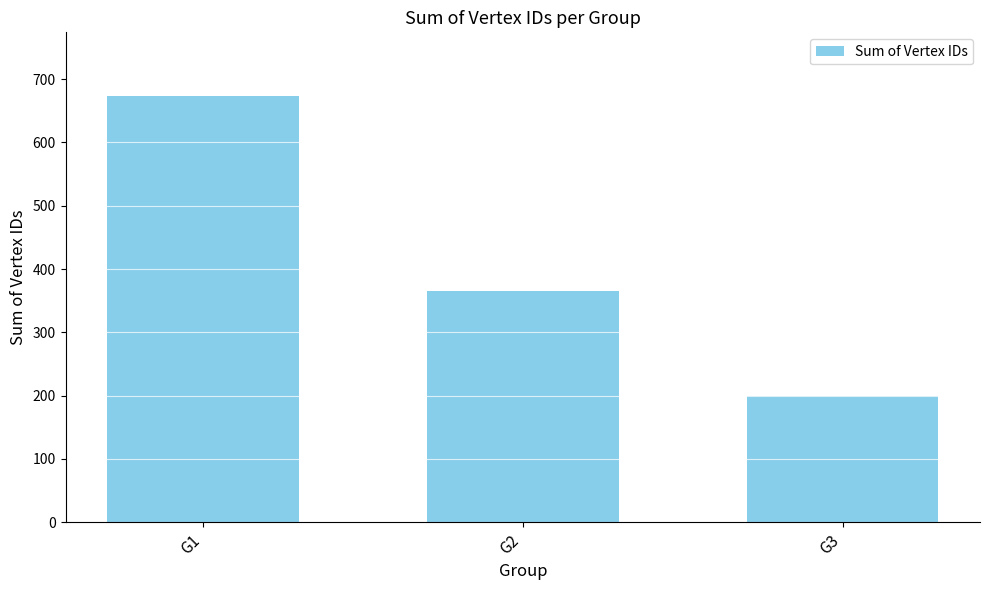

How many bars are there in total?

3